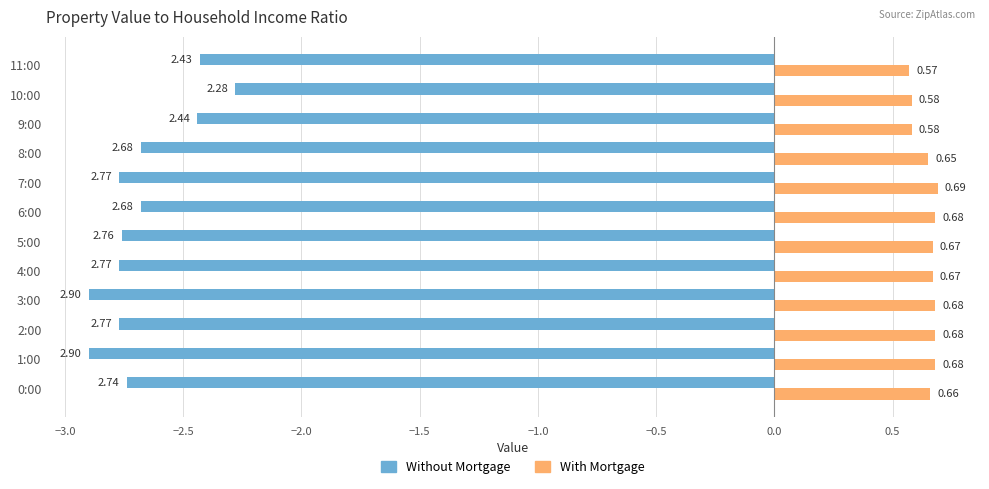

Is the value of With Mortgage at 10:00 greater than the value of Without Mortgage at 11:00?

Yes